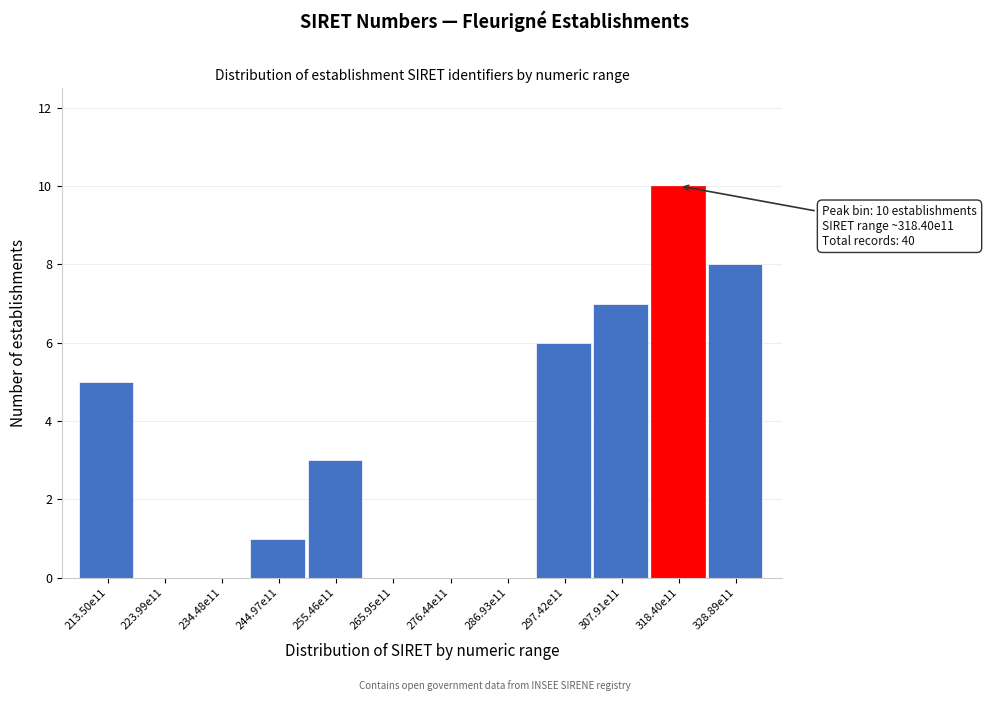

Reading left to right, transcribe all the data shown in this chart.

213.50e11=5	223.99e11=0	234.48e11=0	244.97e11=1	255.46e11=3	265.95e11=0	276.44e11=0	286.93e11=0	297.42e11=6	307.91e11=7	318.40e11=10	328.89e11=8